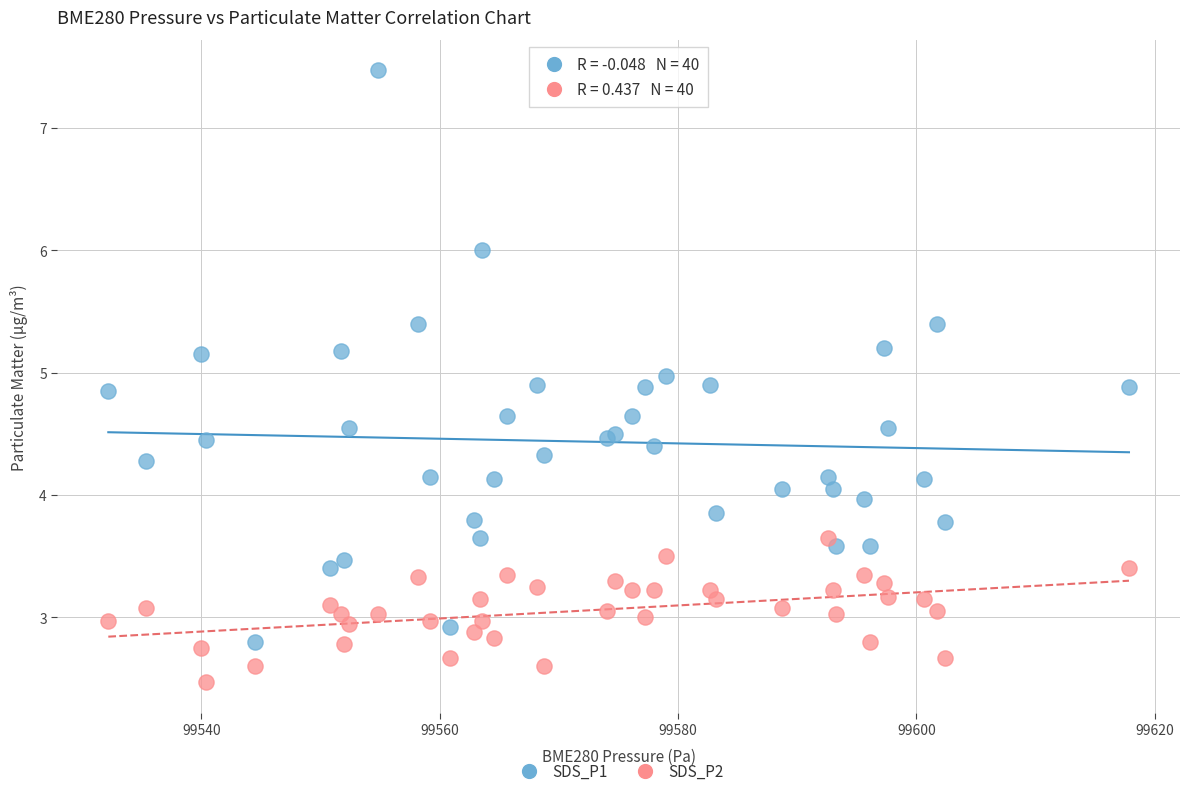

Which series reaches the minimum Y coordinate?

SDS_P2